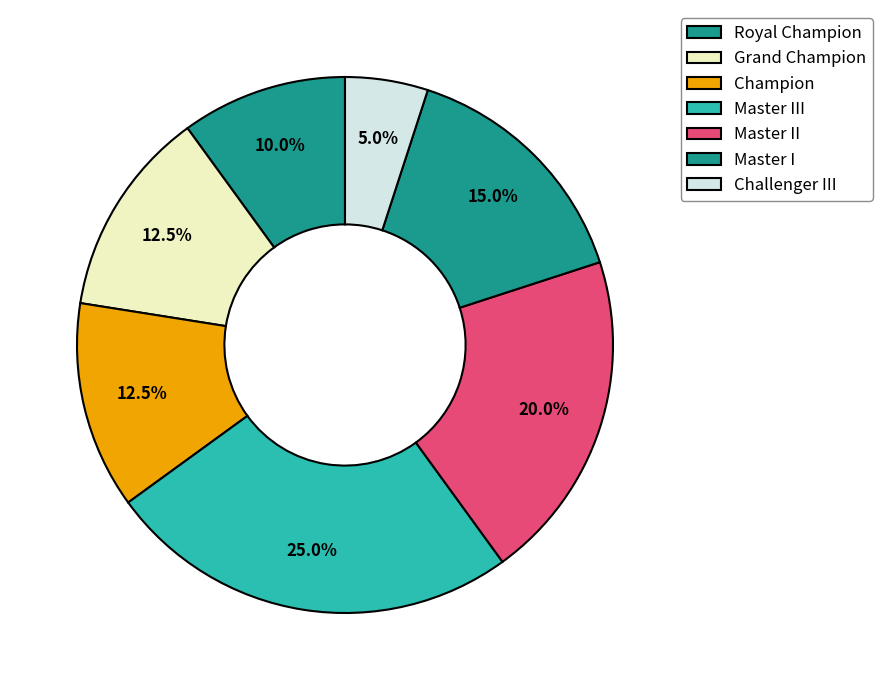

Is it true that Grand Champion is 26% of the pie?

False